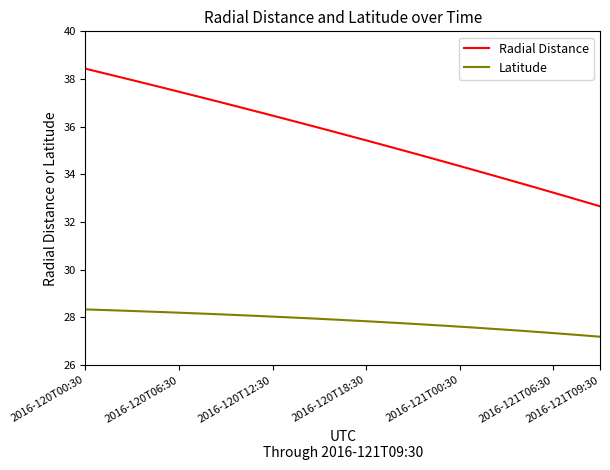

Which series has the largest total across all categories?

Radial Distance